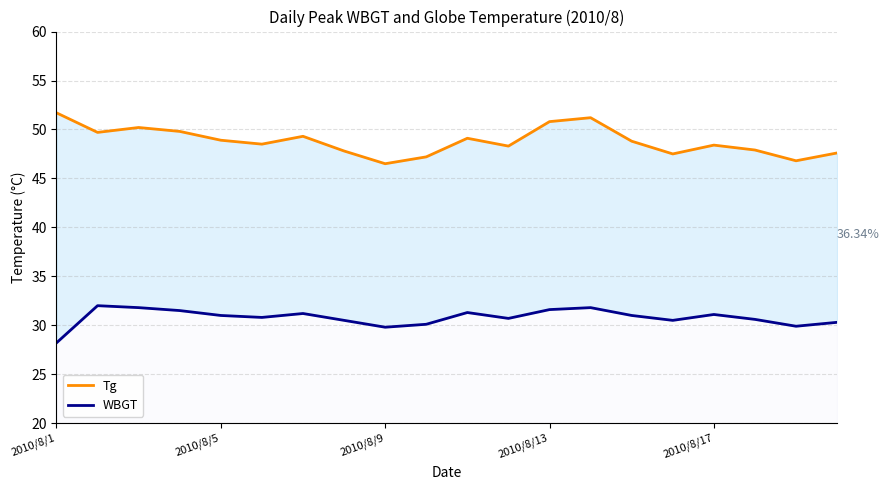

True or false: Tg has more than 0 points higher than both neighbors.

True